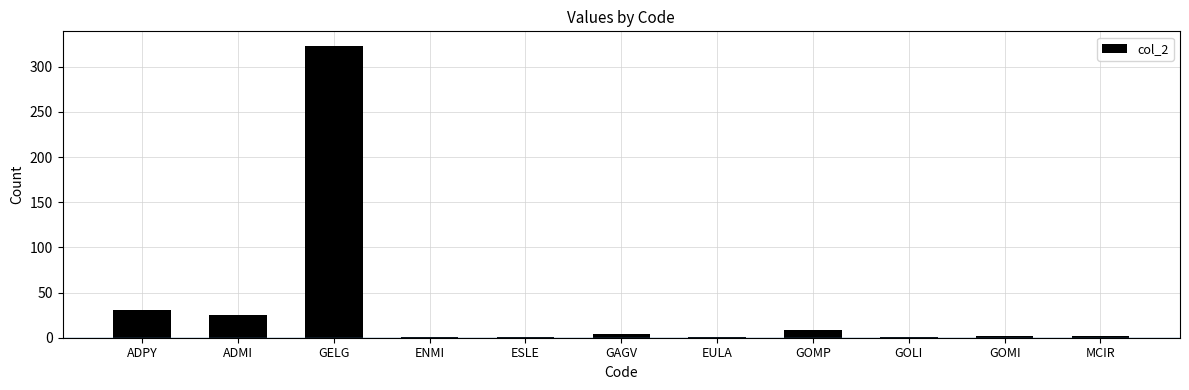

Are the bars horizontal?

No